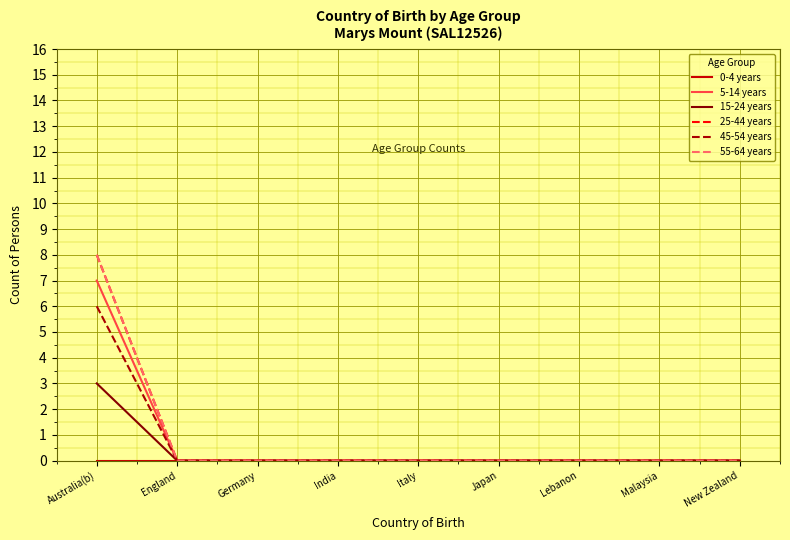

What is the greatest value displayed?

8